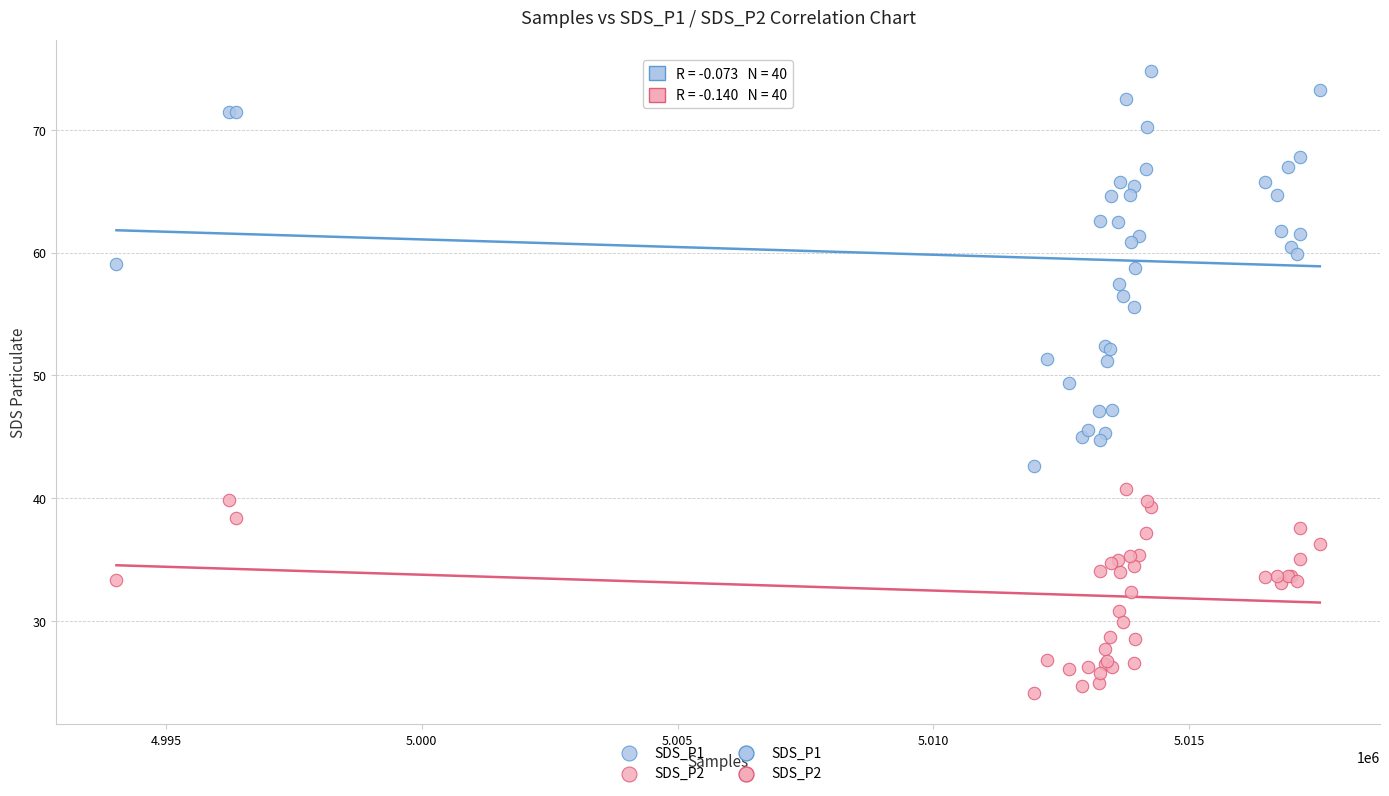

Which series contains the highest Y value?

SDS_P1